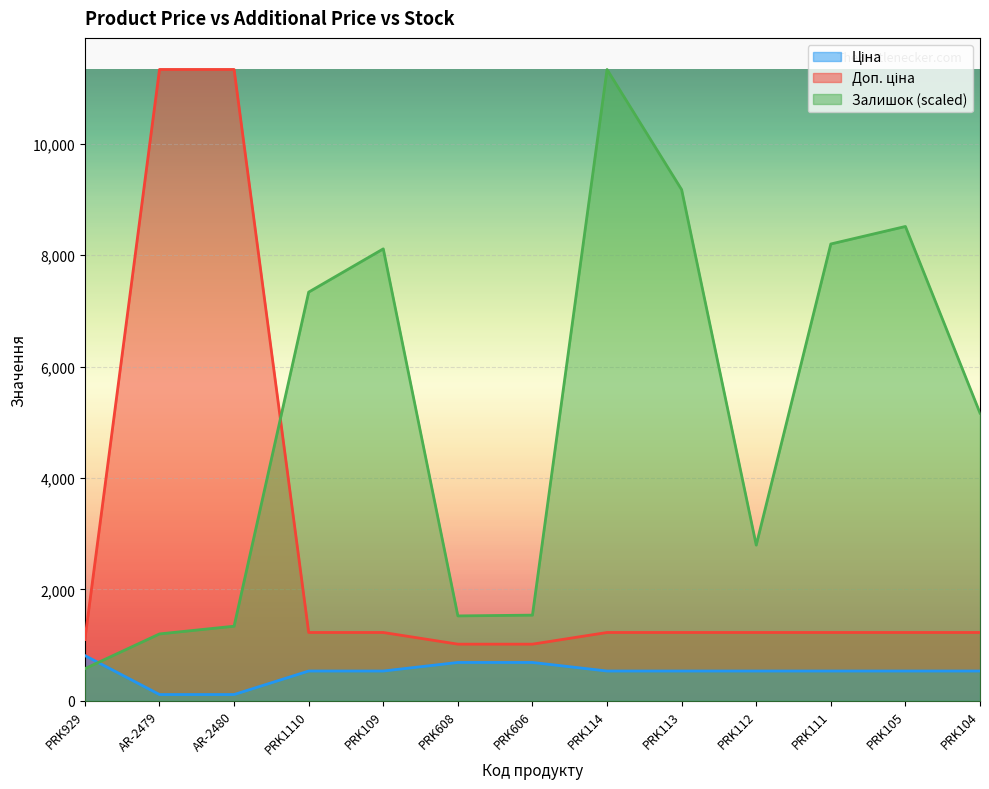

How many values in the Доп. ціна series are below 1227?

3